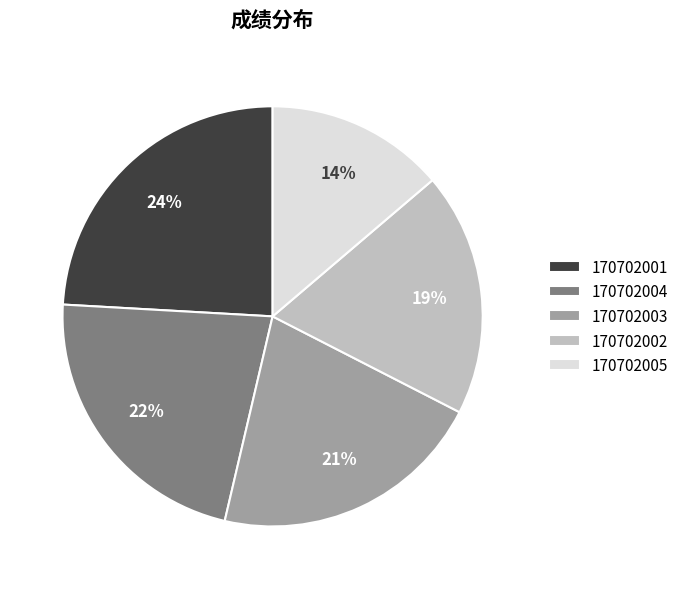

Is there any slice that represents more than half of the pie?

No